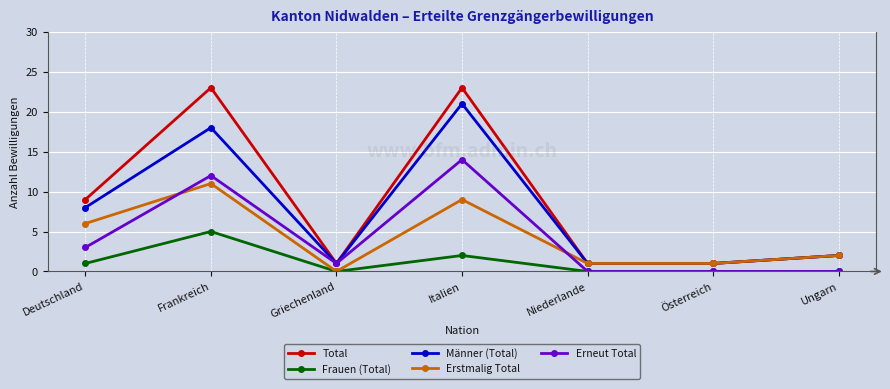

Does the chart display data point markers on the line(s)?

Yes